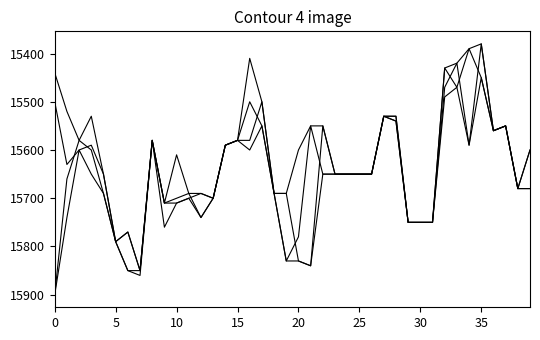

Reading left to right, extract all data points from this chart.

col_1: 15900	15660	15580	15600	15690	15790	15770	15850	15580	15710	15710	15700	15690	15700	15590	15580	15580	15500	15690	15690	15830	15840	15550	15650	15650	15650	15650	15530	15530	15750	15750	15750	15430	15470	15390	15450	15560	15550	15680	15680
col_2: 15900	15740	15600	15650	15690	15790	15850	15860	15580	15760	15710	15700	15740	15700	15590	15580	15600	15550	15690	15830	15830	15840	15650	15650	15650	15650	15650	15530	15540	15750	15750	15750	15490	15470	15590	15450	15560	15550	15680	15680
col_3: 15440	15520	15580	15530	15650	15790	15770	15850	15580	15710	15610	15690	15690	15700	15590	15580	15410	15500	15690	15690	15600	15550	15550	15650	15650	15650	15650	15530	15530	15750	15750	15750	15430	15420	15390	15380	15560	15550	15680	15600
col_4: 15500	15630	15600	15590	15650	15790	15850	15850	15580	15710	15700	15690	15740	15700	15590	15580	15500	15550	15690	15830	15780	15550	15650	15650	15650	15650	15650	15530	15540	15750	15750	15750	15470	15420	15590	15380	15560	15550	15680	15600